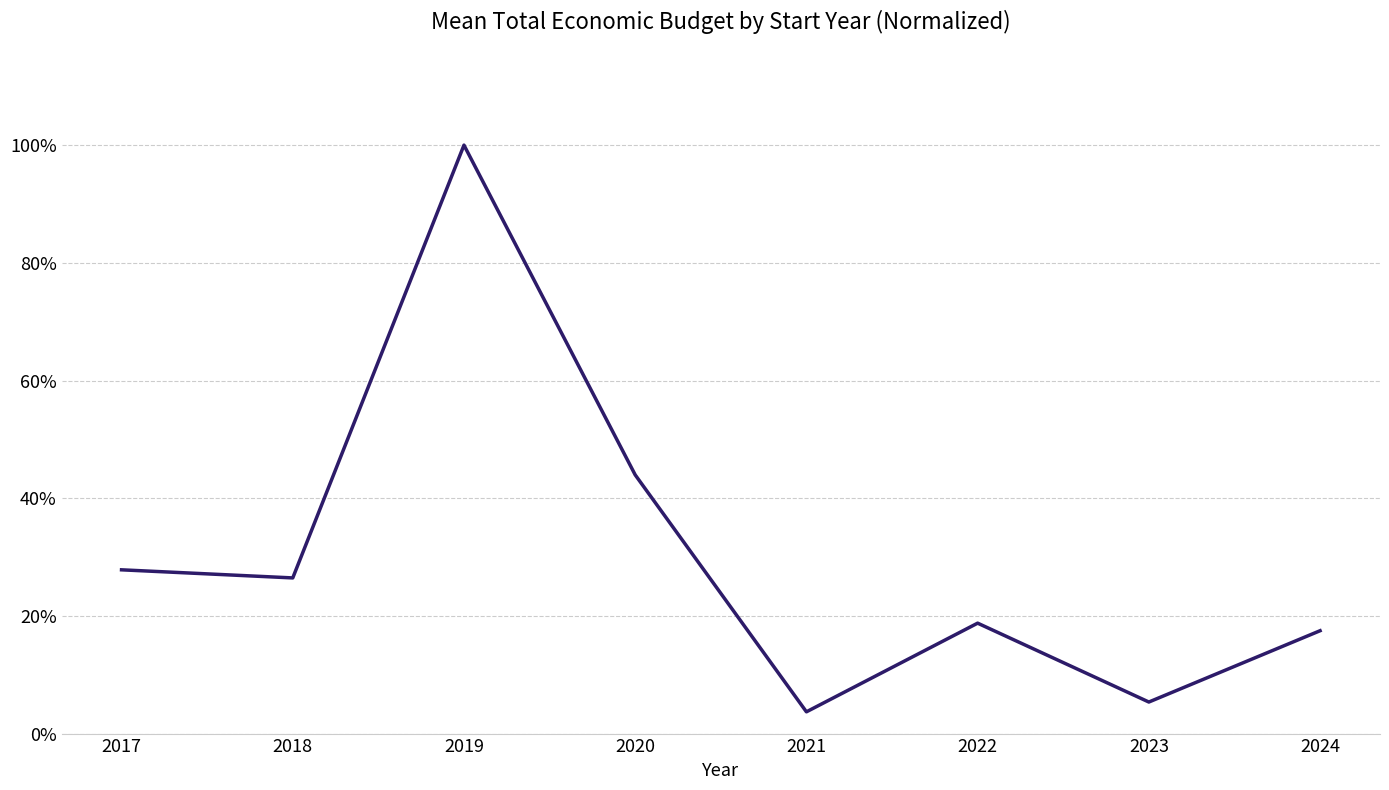

Is it true that the value at 2022 is 0.1?

False